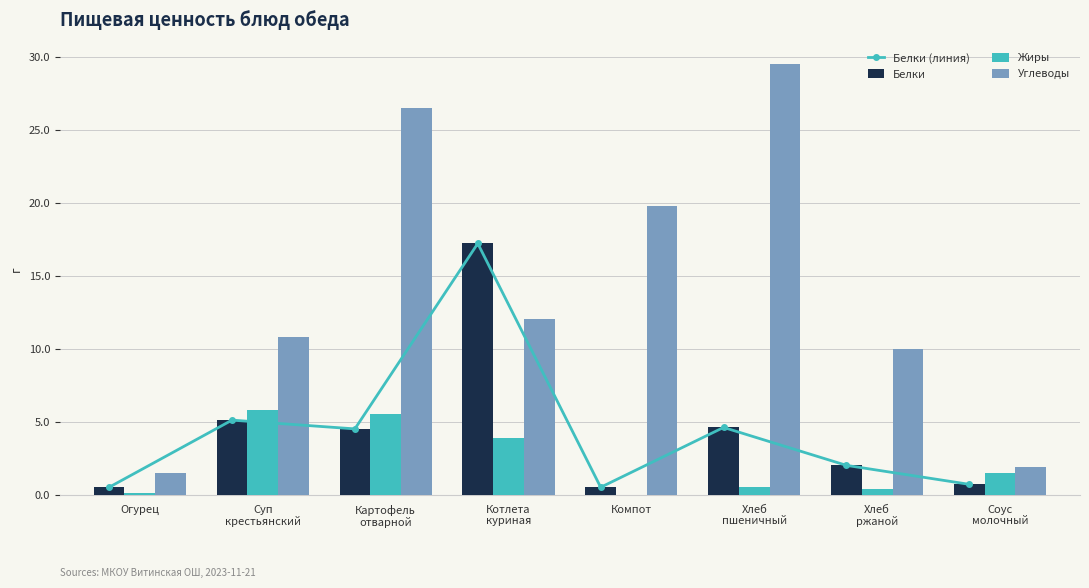

True or false: Белки (линия) has a value of 0.5 at Огурец.

True